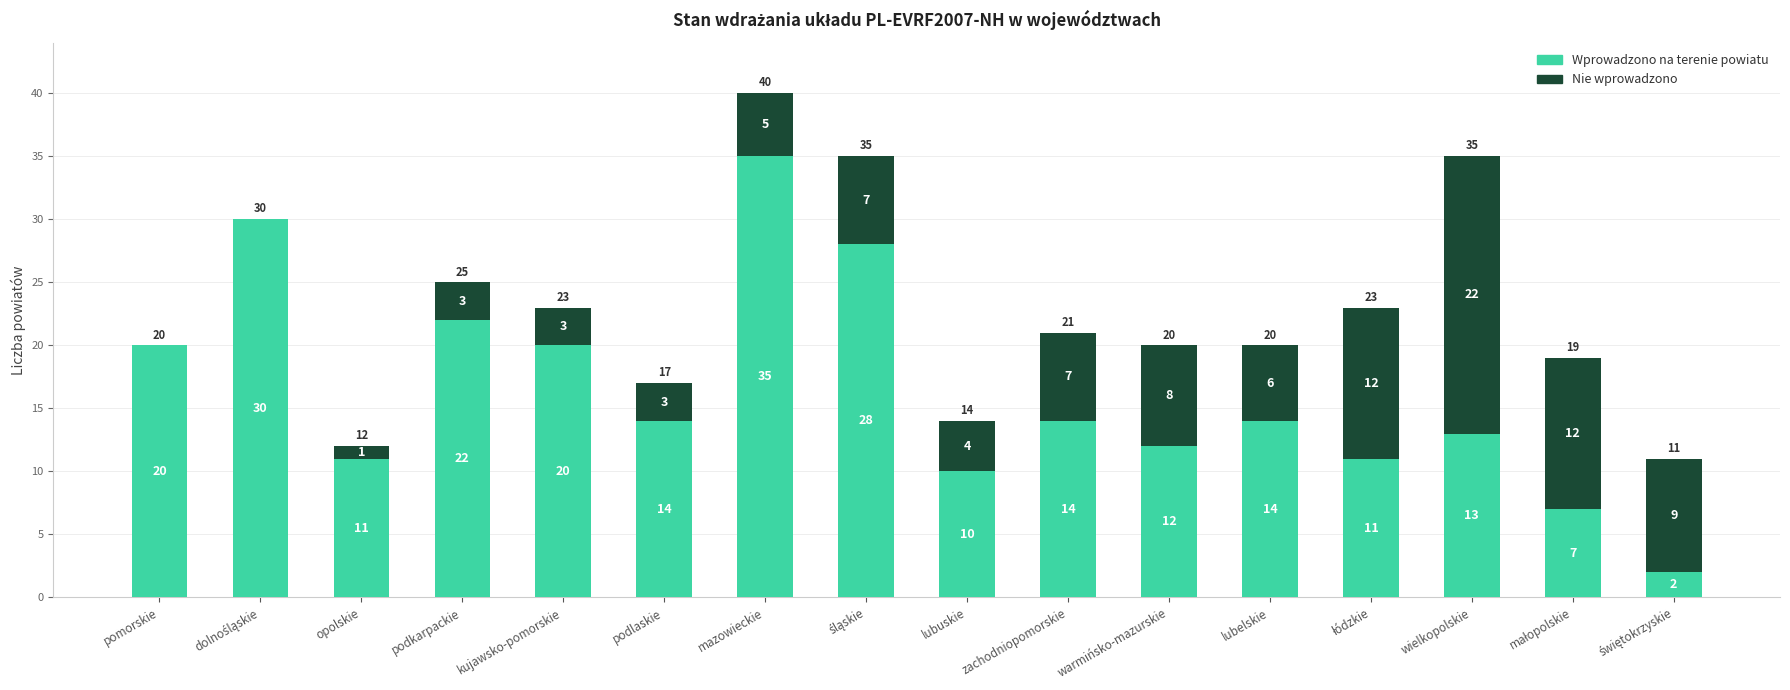

At which category is the sum across all series the highest?

mazowieckie